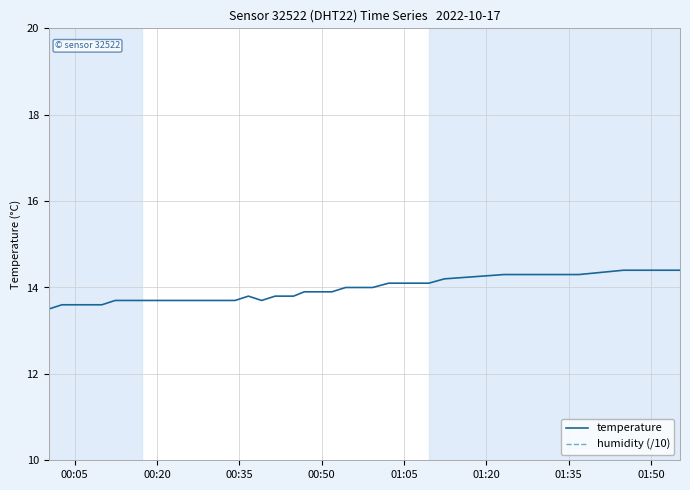

What is the smallest value displayed?

10.0